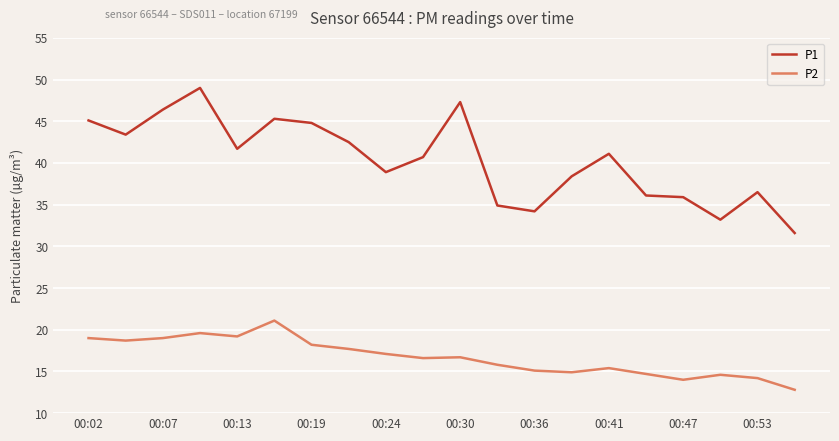

What is the minimum value for P1?

31.6